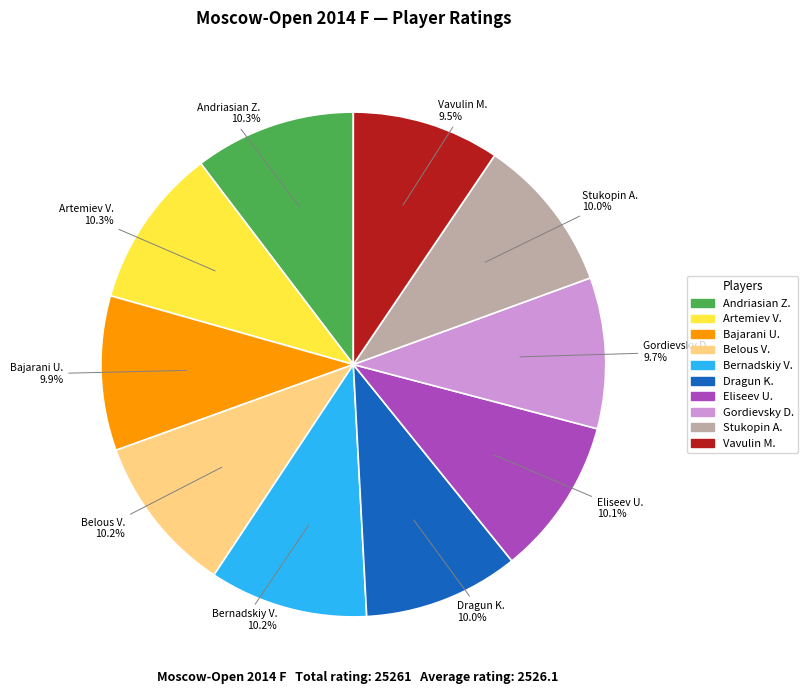

Does any single category account for the majority?

No